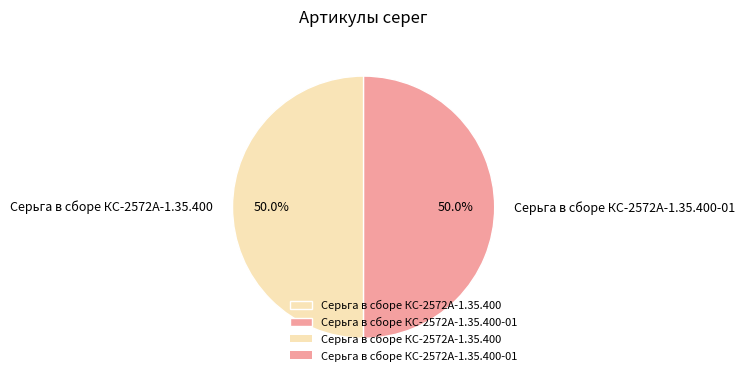

What percentage do Серьга в сборе КС-2572А-1.35.400 and Серьга в сборе КС-2572А-1.35.400-01 together represent?

100.0%